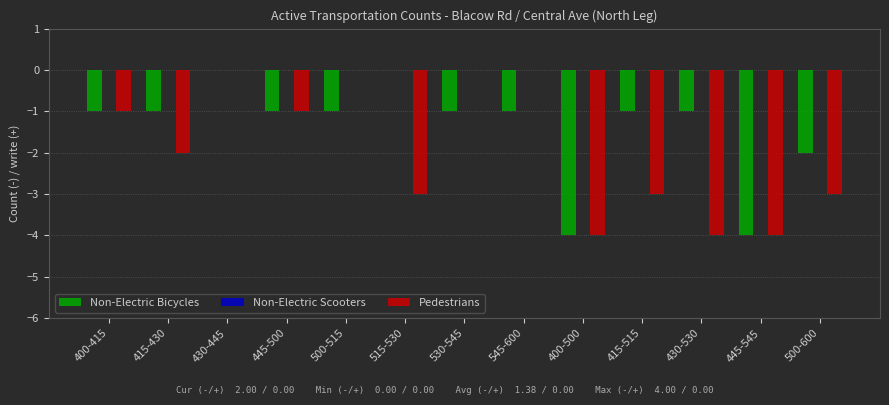

Which series changed the most between 400-415 and 415-515?

Pedestrians